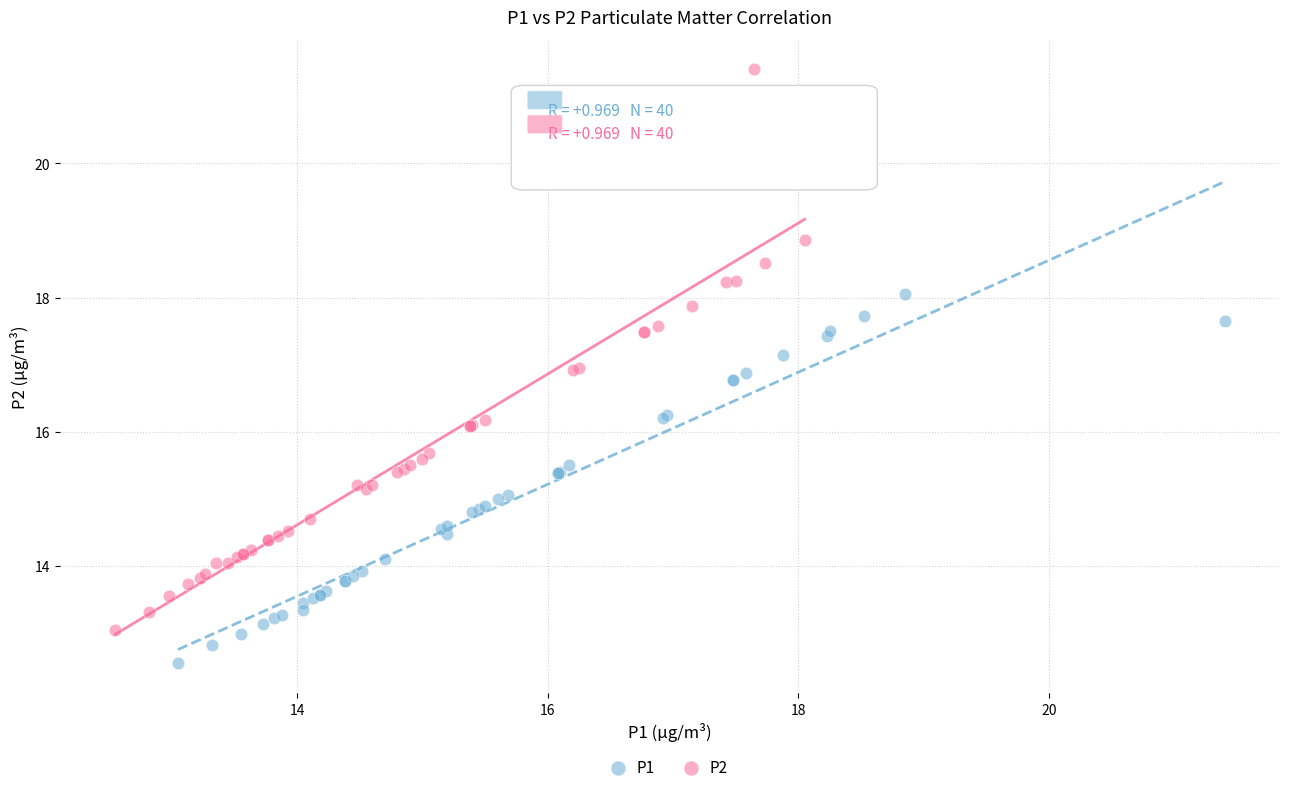

What are all the series names shown in the legend?

P1, P2